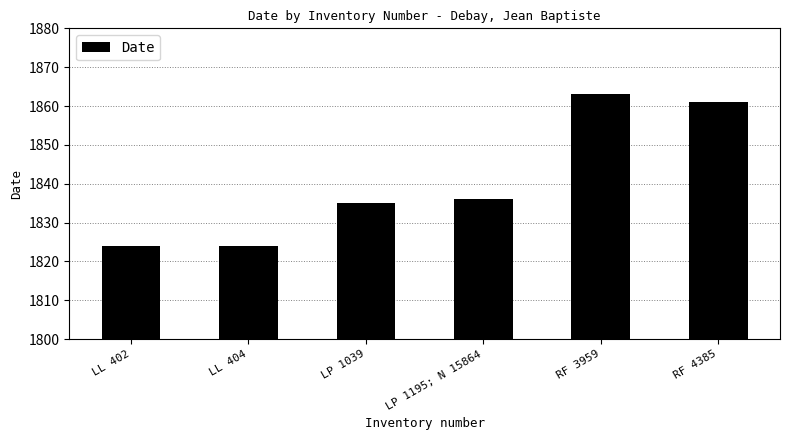

What is the change in value from LL 404 to RF 4385?

+37